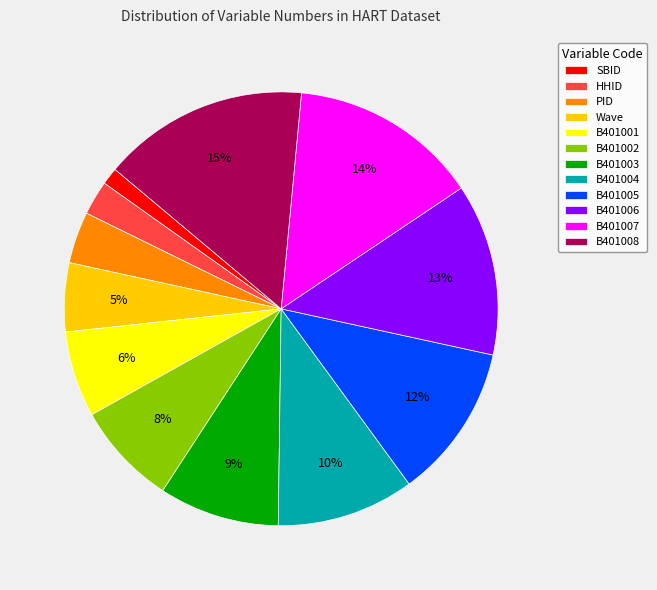

What percentage is the B401001 slice, to the nearest percent?

6%